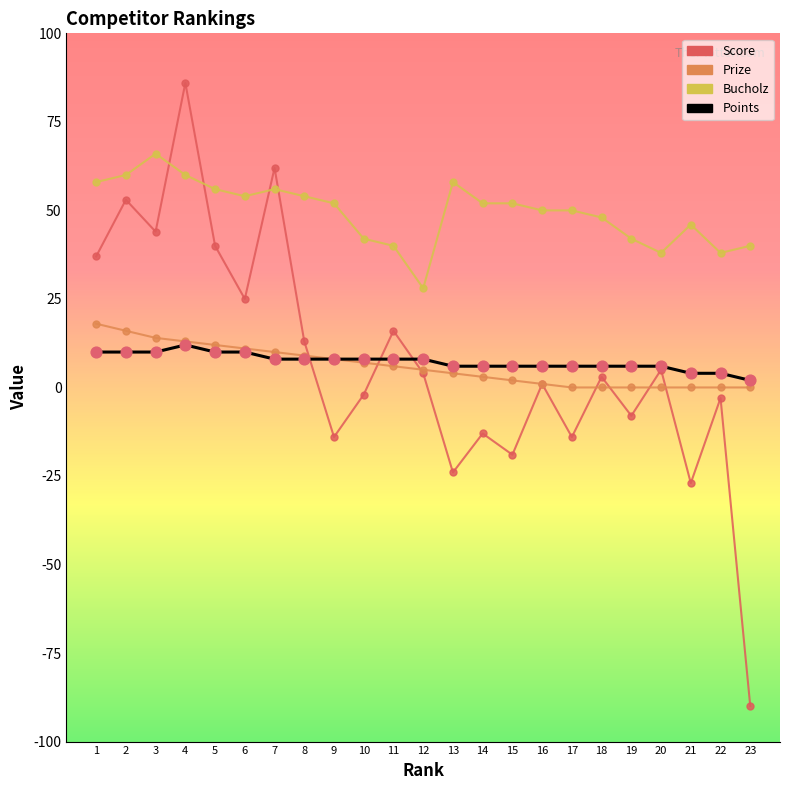

At which category is the sum across all series the highest?

4